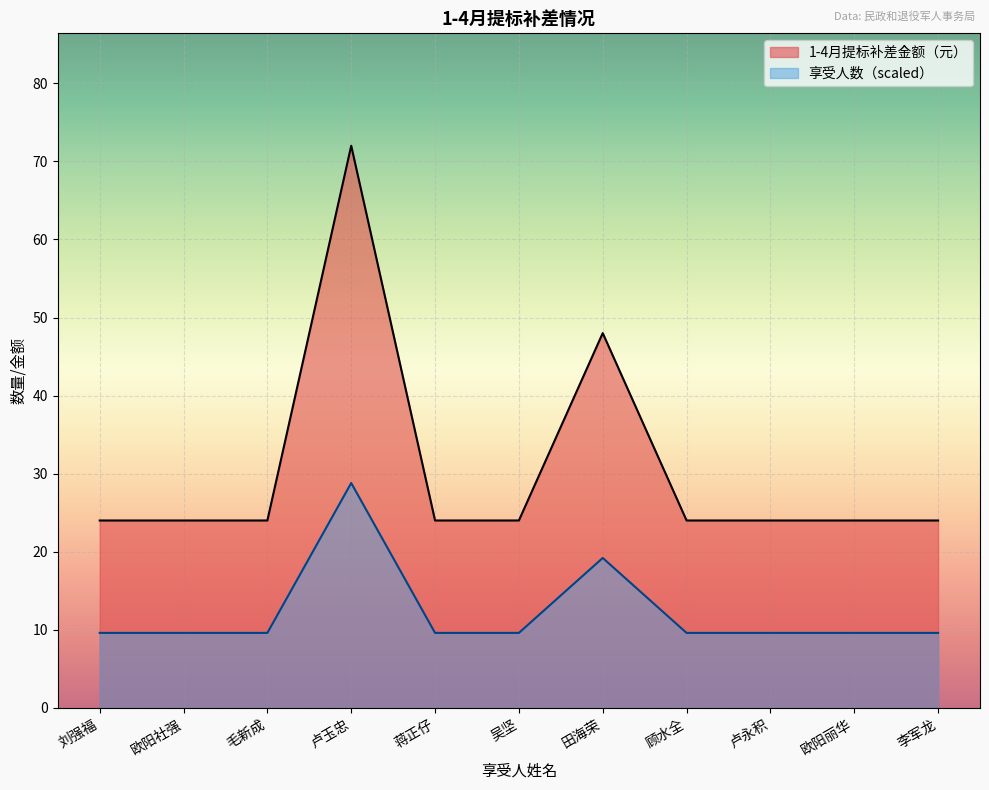

The 1-4月提标补差金额 series shows 2.5 at 蒋正仔. True or false?

False